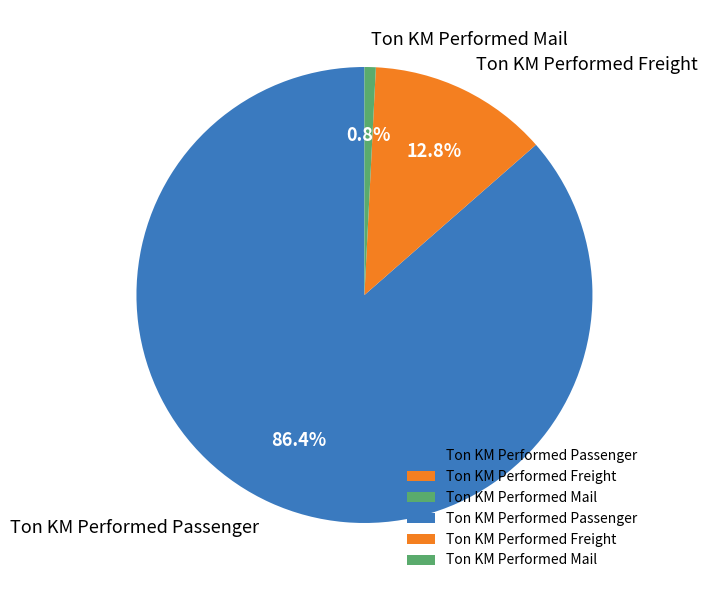

To the nearest percent, what is the difference between the largest and smallest slice percentages?

86%